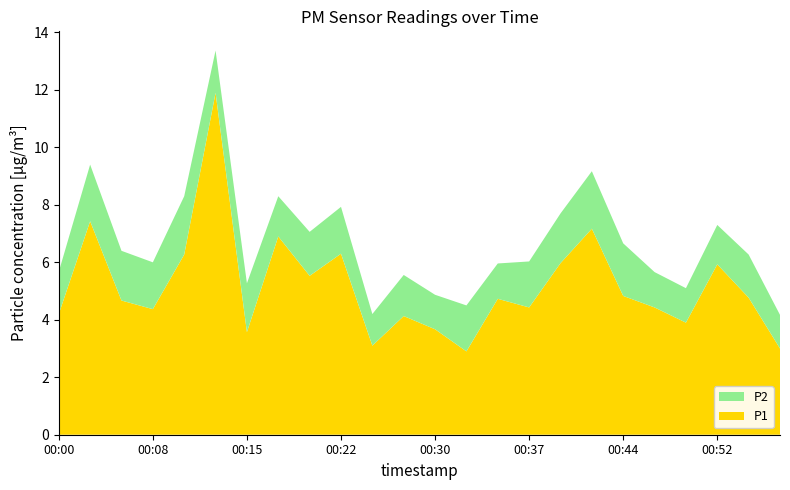

Reading right to left, list all the values displayed in this chart.

P1: 3.0	4.8	5.9	3.9	4.4	4.8	7.2	6.0	4.4	4.7	2.9	3.7	4.1	3.1	6.3	5.5	6.9	3.6	11.9	6.3	4.4	4.7	7.4	4.2
P2: 1.2	1.5	1.4	1.2	1.2	1.8	2.0	1.7	1.6	1.2	1.6	1.2	1.4	1.1	1.6	1.5	1.4	1.7	1.5	2.0	1.6	1.7	2.0	1.5